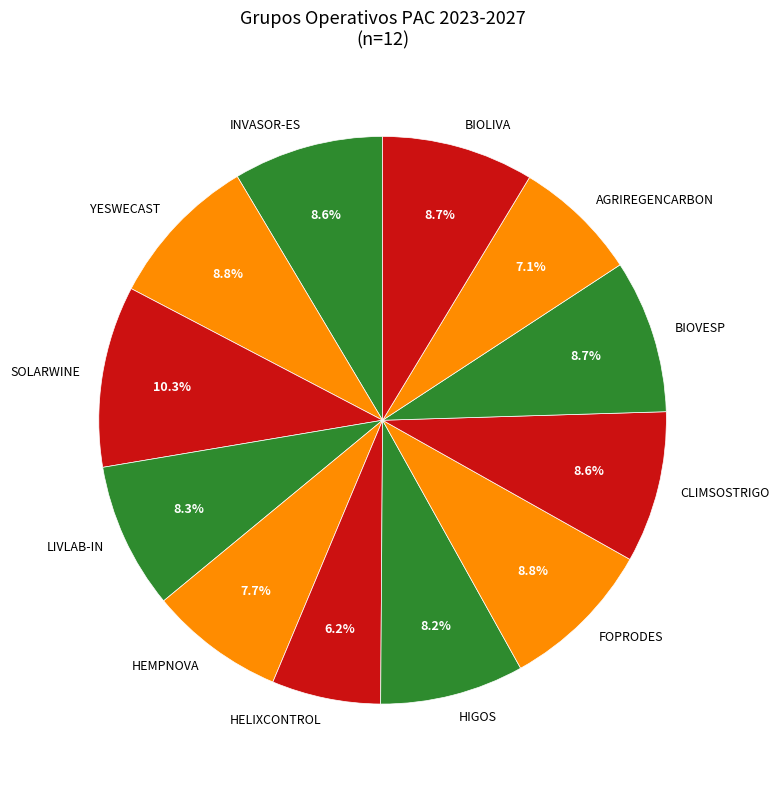

Between HEMPNOVA and INVASOR-ES, which is larger?

INVASOR-ES